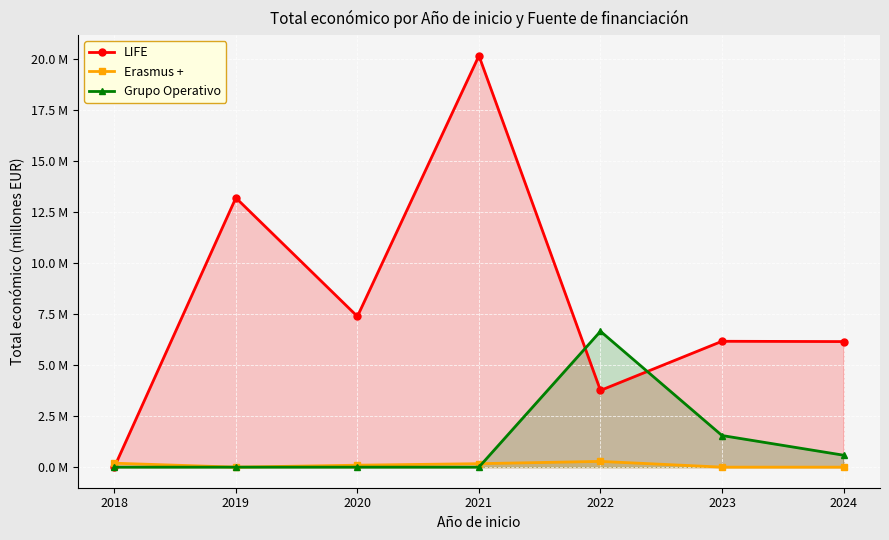

How many data points does each series have?

7